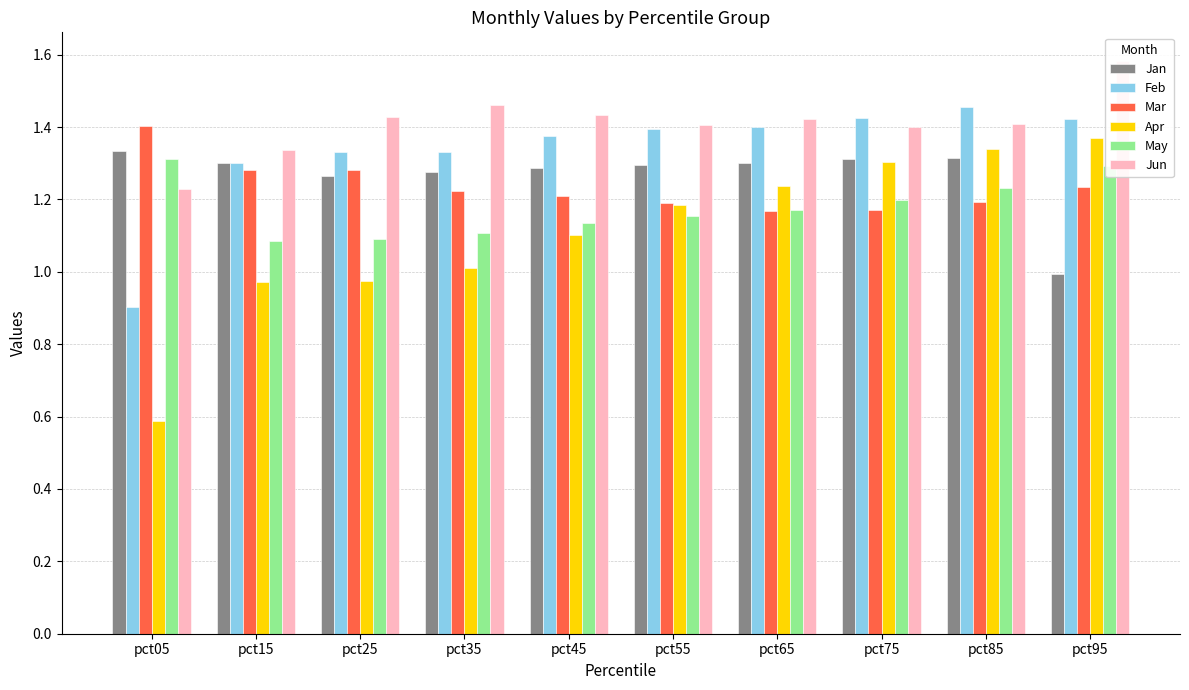

List the series in order of their peak value, lowest first.

May, Jan, Apr, Mar, Feb, Jun